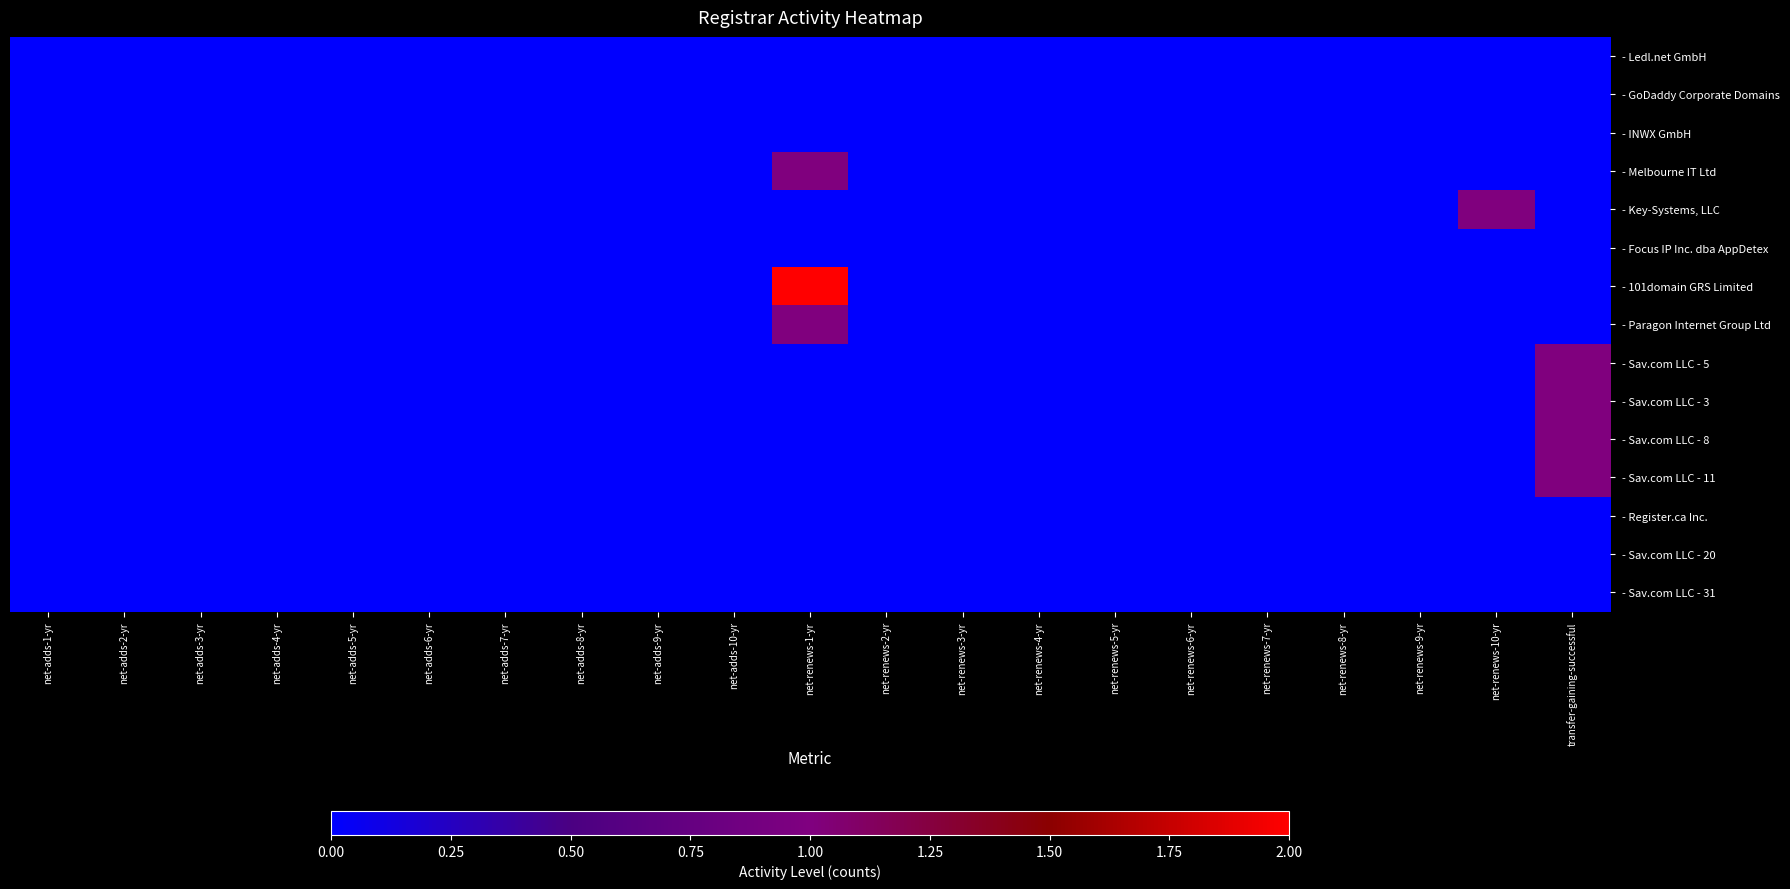

Rank the series by their maximum value, from lowest to highest.

- Ledl.net GmbH, - GoDaddy Corporate Domains, - INWX GmbH, - Focus IP Inc. dba AppDetex, - Register.ca Inc., - Sav.com LLC - 20, - Sav.com LLC - 31, - Melbourne IT Ltd, - Key-Systems, LLC, - Paragon Internet Group Ltd, - Sav.com LLC - 5, - Sav.com LLC - 3, - Sav.com LLC - 8, - Sav.com LLC - 11, - 101domain GRS Limited